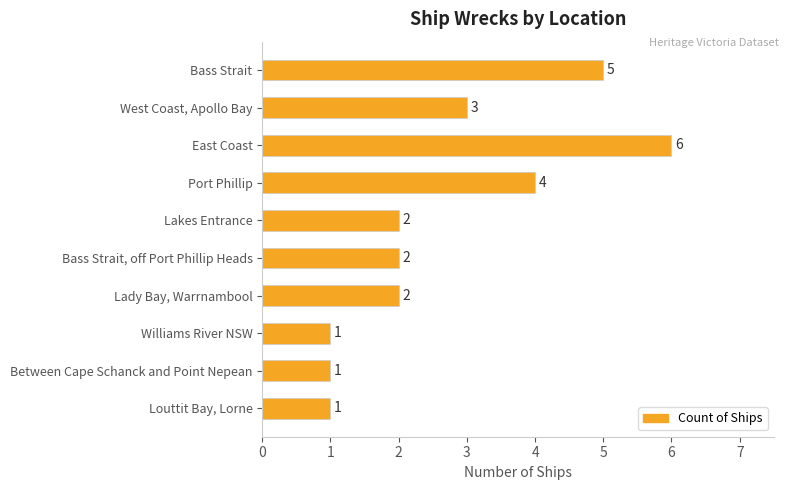

Count the values in the range 1 to 4.

8